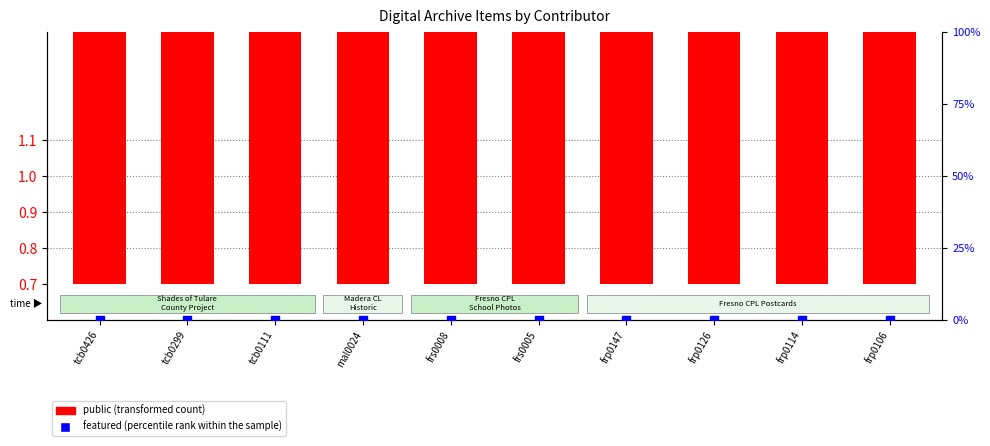

At which category is the sum across all series the highest?

tcb0426